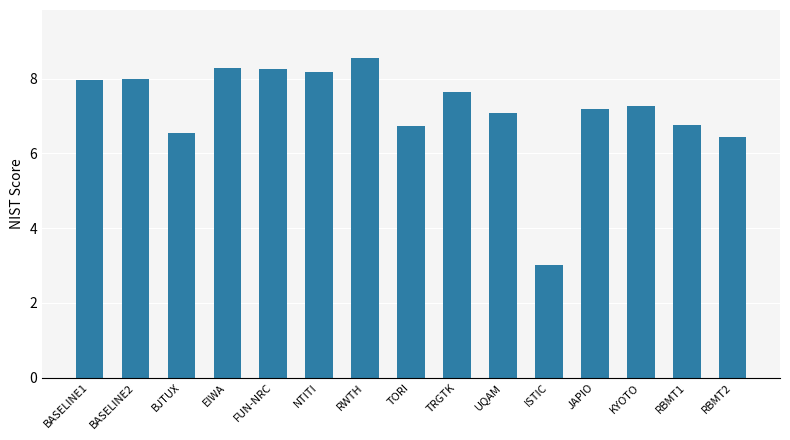

Which has a higher value, BASELINE2 or RWTH?

RWTH